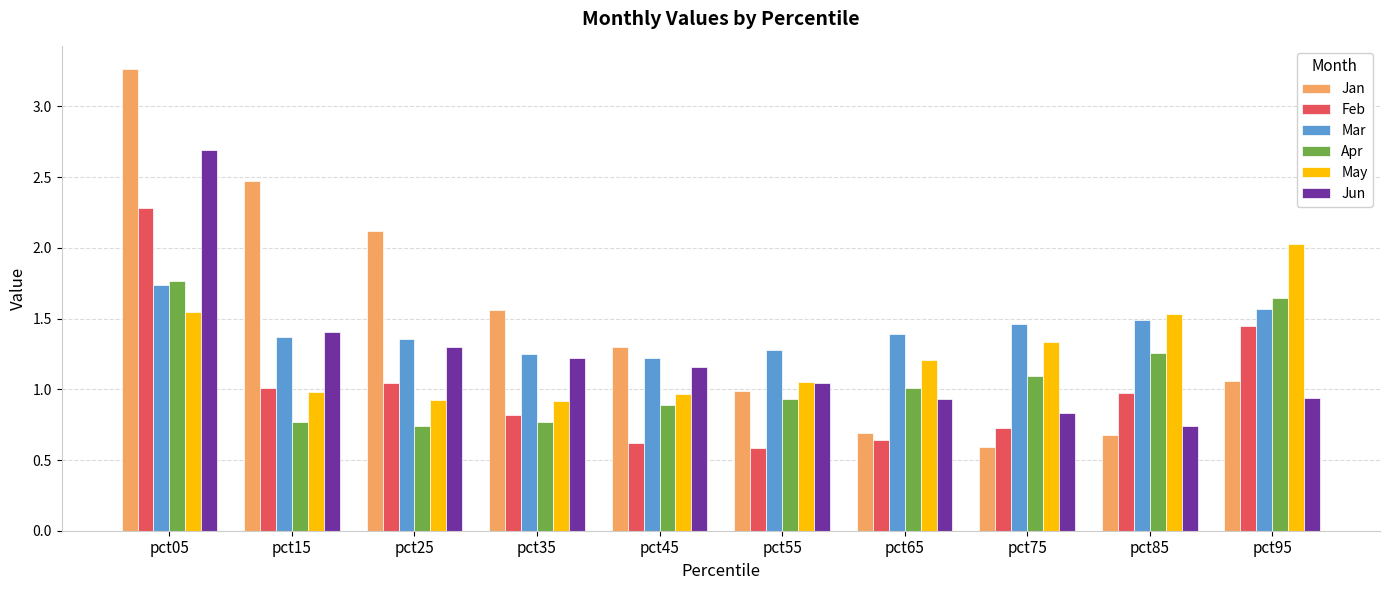

Which series has the largest range (max minus min)?

Jan